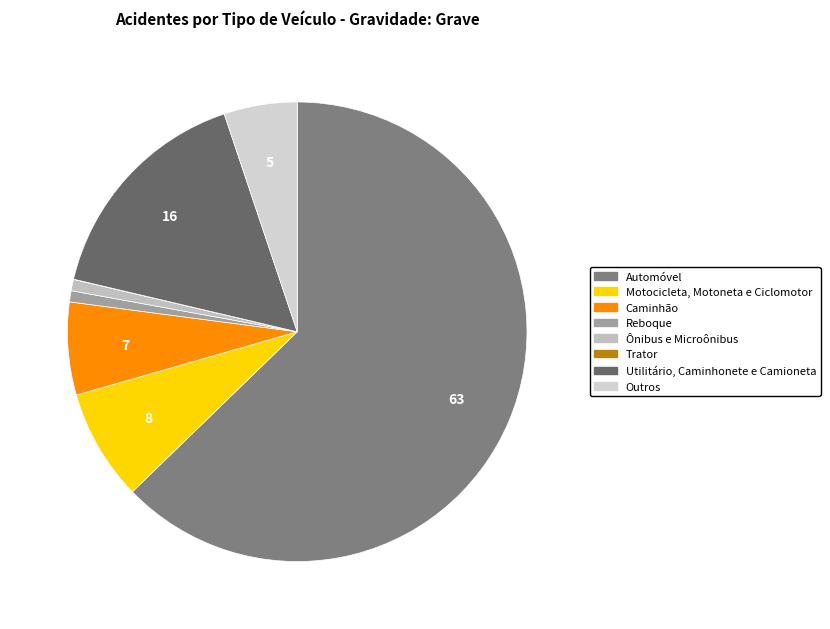

The Ônibus e Microônibus slice represents 1% of the pie. True or false?

True